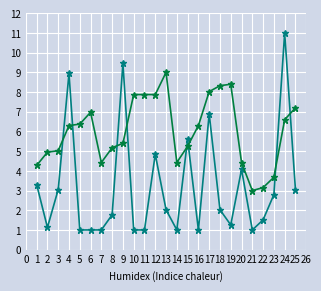

What is the minimum value shown in the chart?

1.0